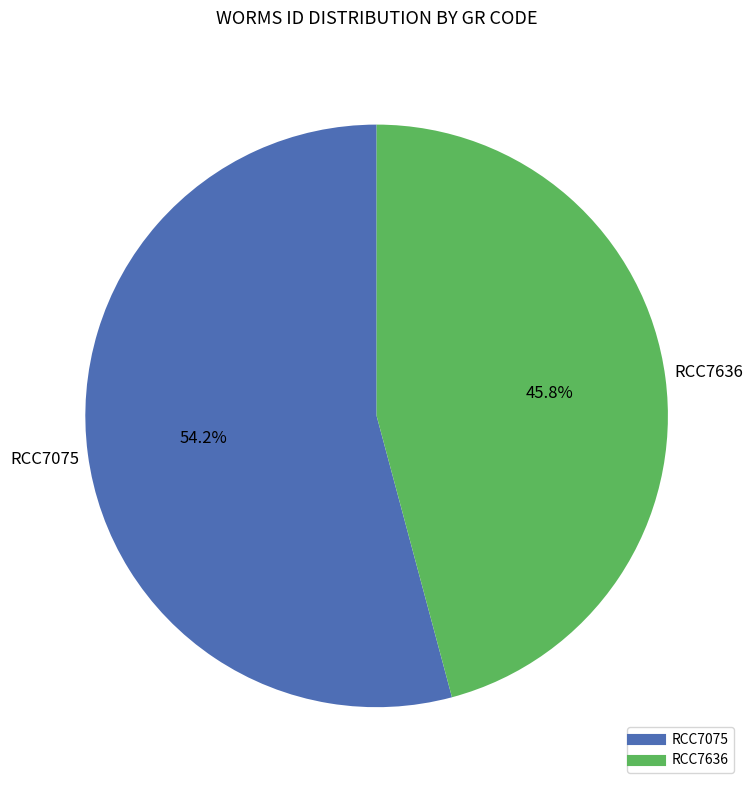

Which category has the biggest portion of the pie?

RCC7075